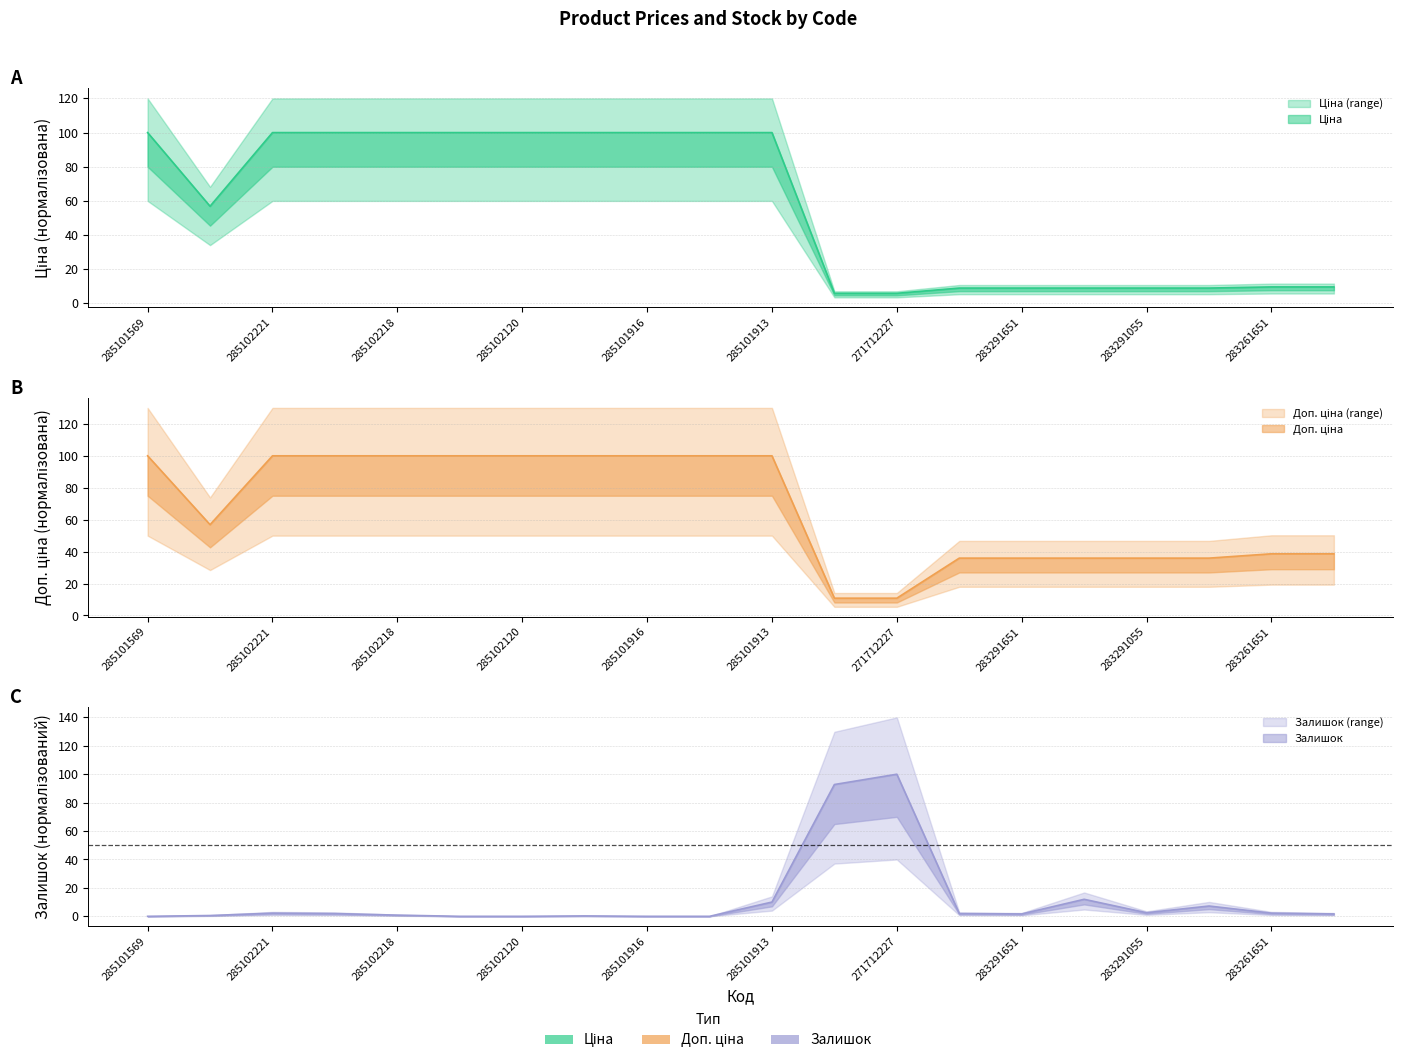

What is the label of the 6th point from the right?

283291651